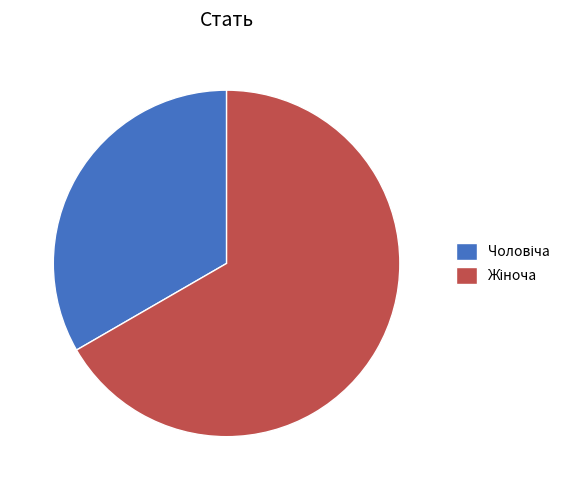

Does any single category account for the majority?

Yes